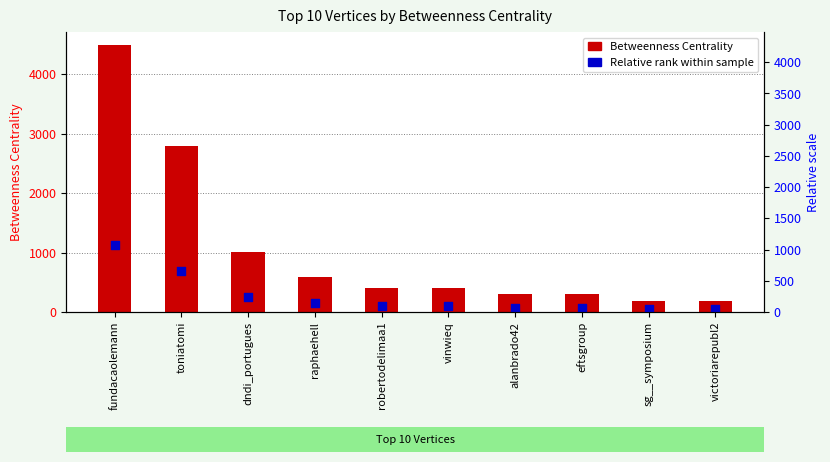

Which series has the largest total across all categories?

Betweenness Centrality